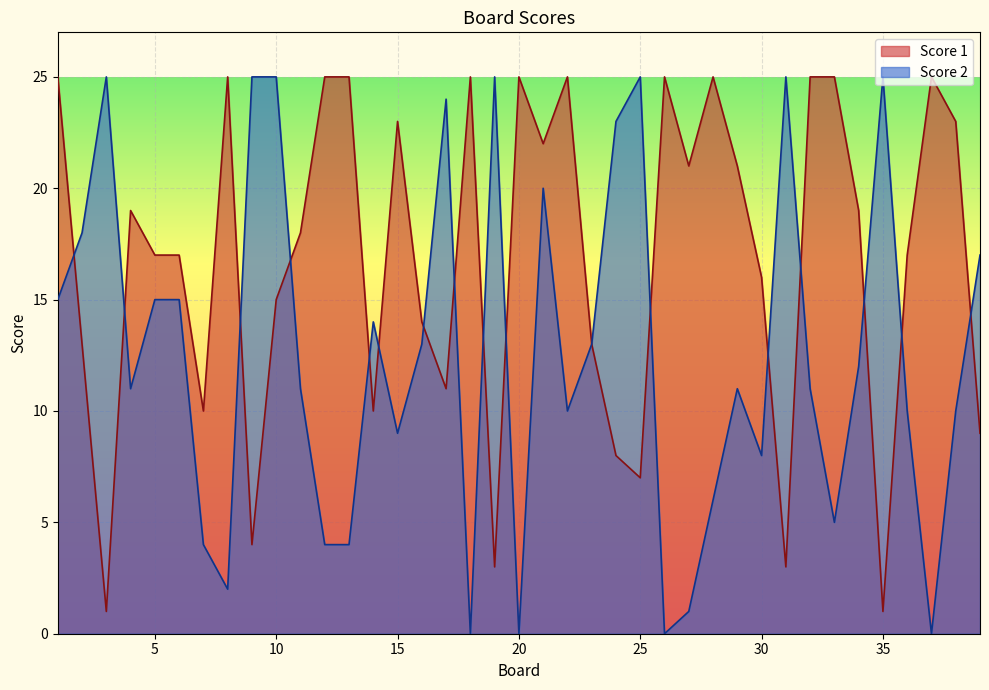

Which series has the largest total across all categories?

Score 1